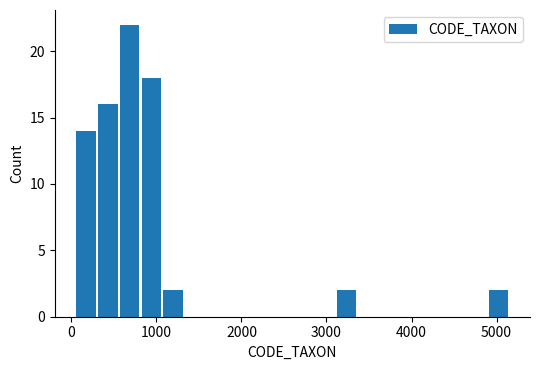

Read against the x-axis, roughly where is the centre of the tallest bar?

700